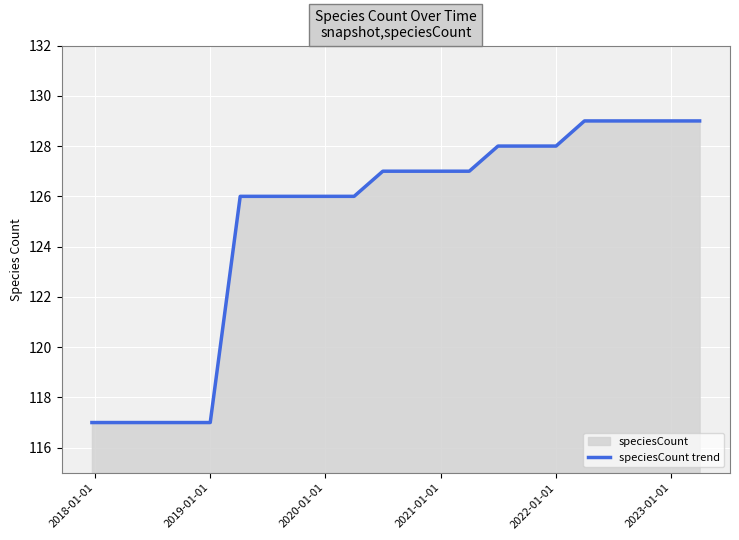

How many data points are less than 127?

10